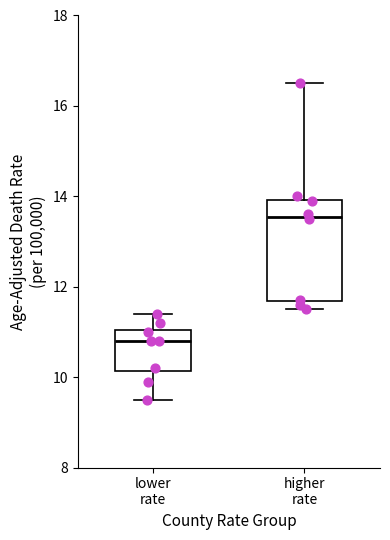

Reading left to right, transcribe this box plot: for each box, give where its median line is, the range the box spans, and where its two whiskers end, as read against the y-axis. The values are not printed on the chart, so give them approximately, as read against the axis.

lower rate: median 10.8, box 10.2 to 11.0, whiskers 9.6 to 11.4
higher rate: median 13.6, box 11.6 to 14.0, whiskers 11.6 (just below the box's lower edge) to 16.6